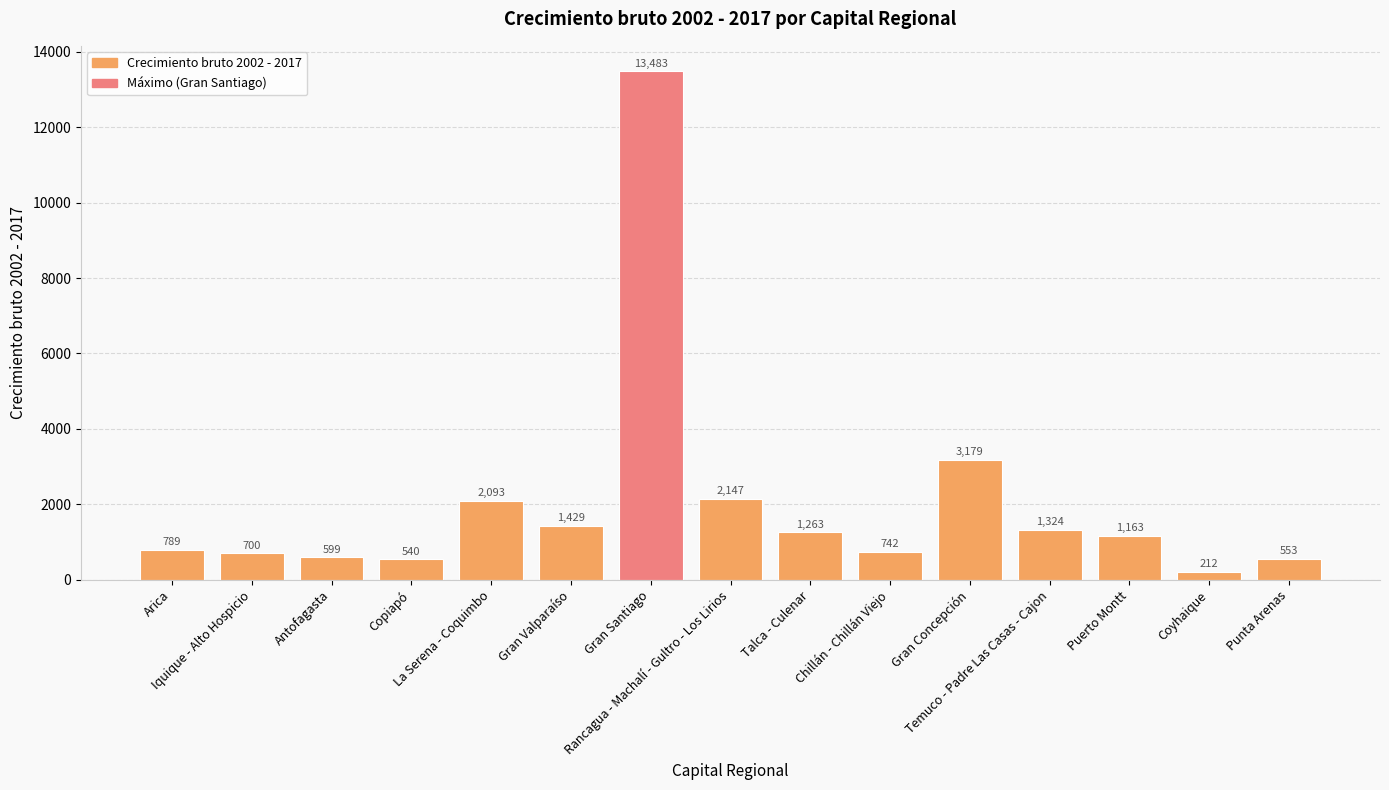

Does the chart contain any negative values?

No